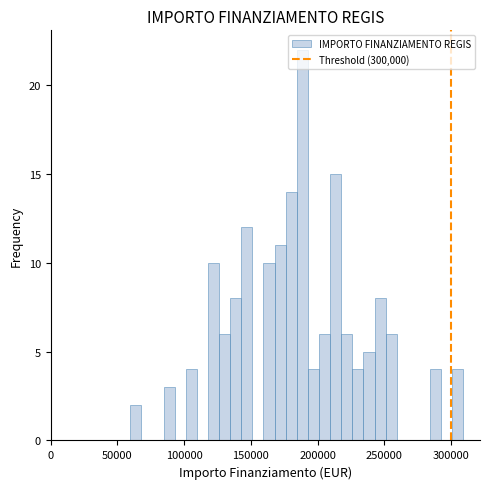

Read against the x-axis, roughly where is the centre of the tallest bar?

190000